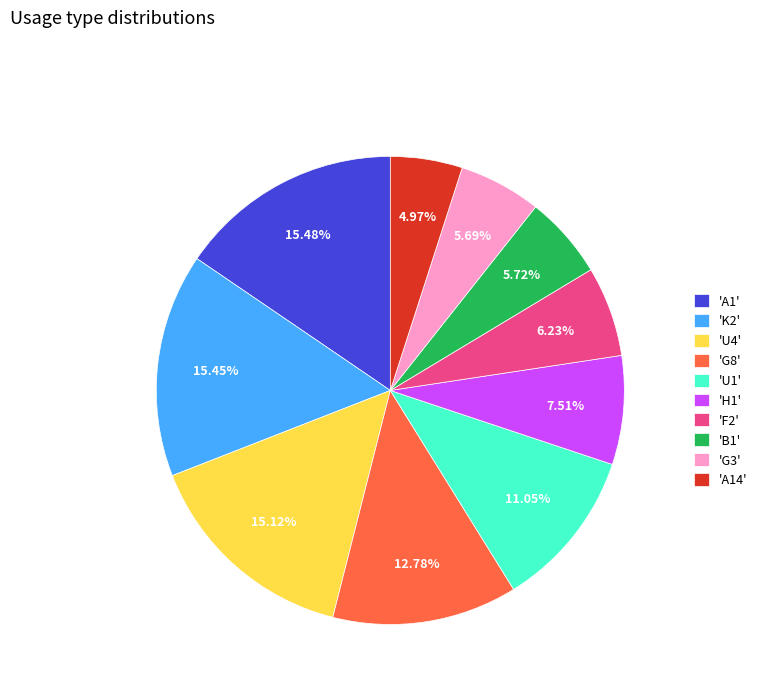

Which slice is the smallest?

'A14'